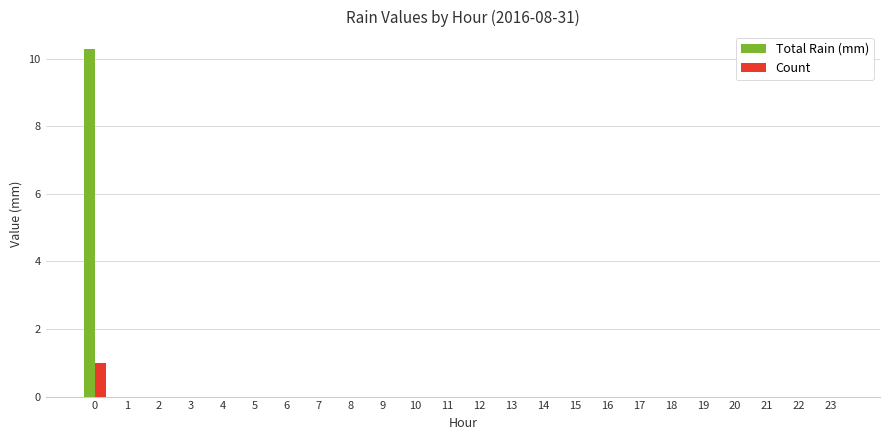

The Count series shows 0.0 at 16. True or false?

True